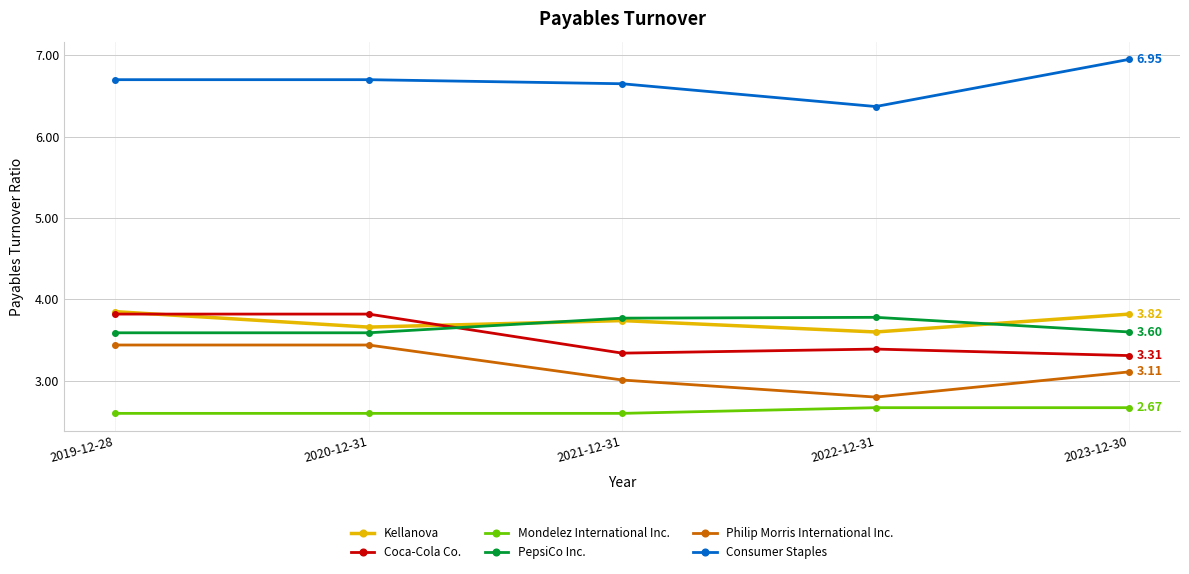

Which series changed the most between 2019-12-28 and 2023-12-30?

Coca-Cola Co.